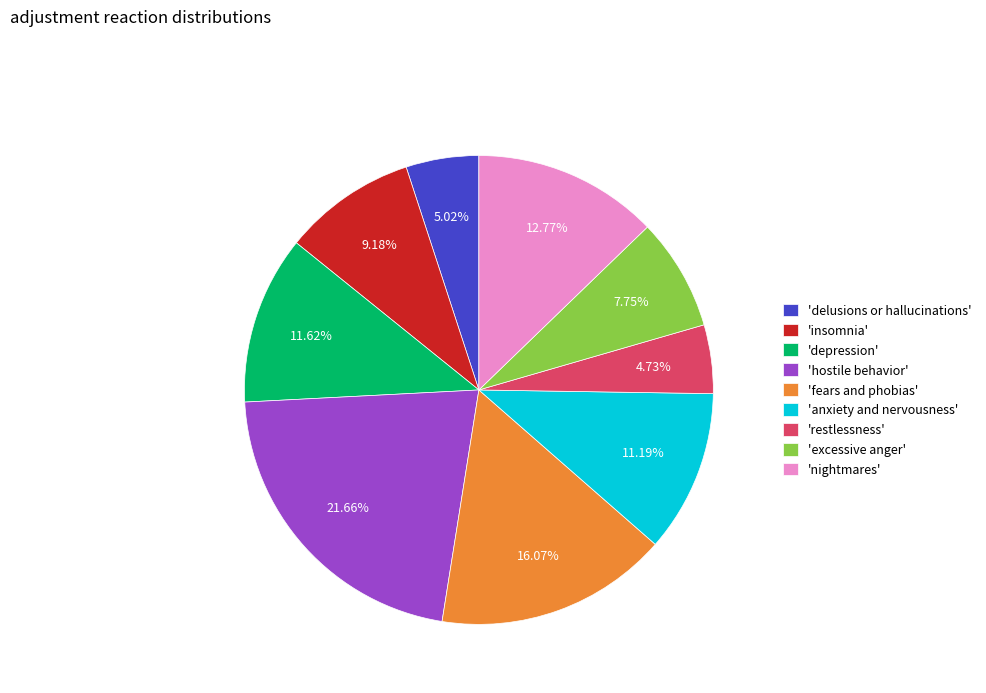

Is the sum of 'delusions or hallucinations' and 'nightmares' greater than half?

No